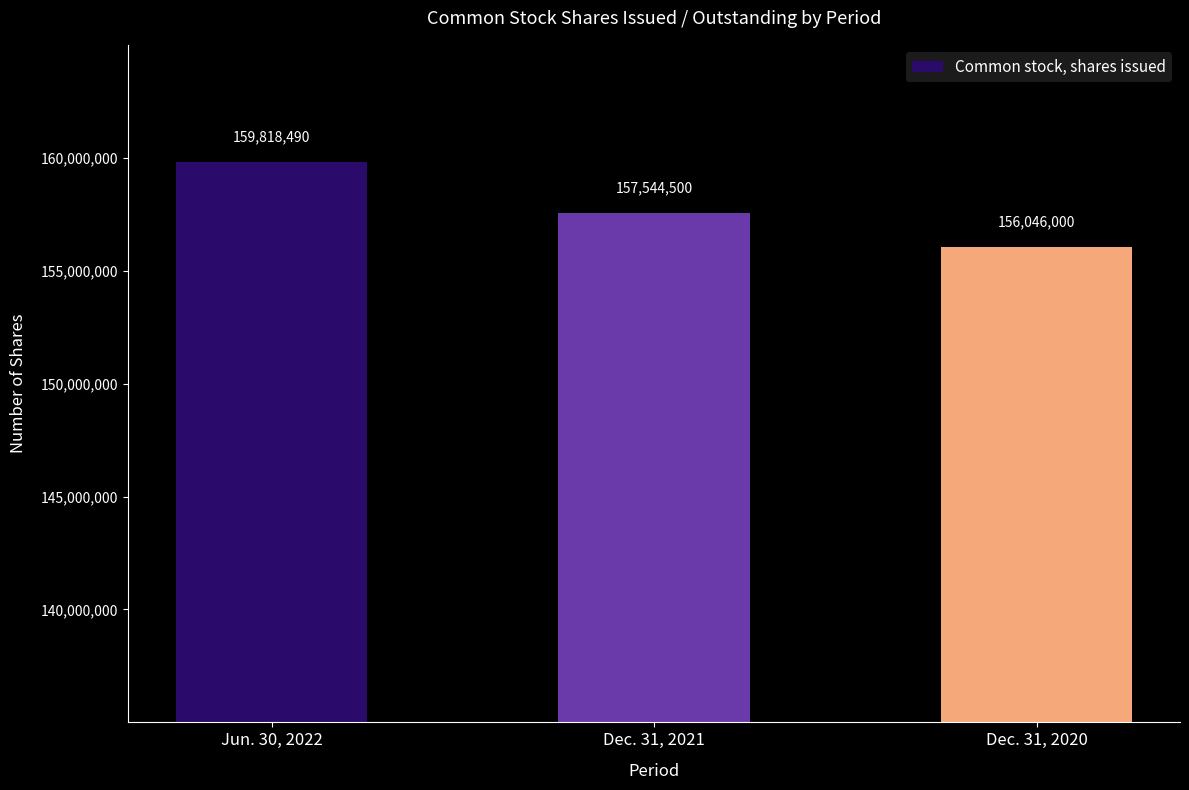

Count the number of categories in the chart.

3